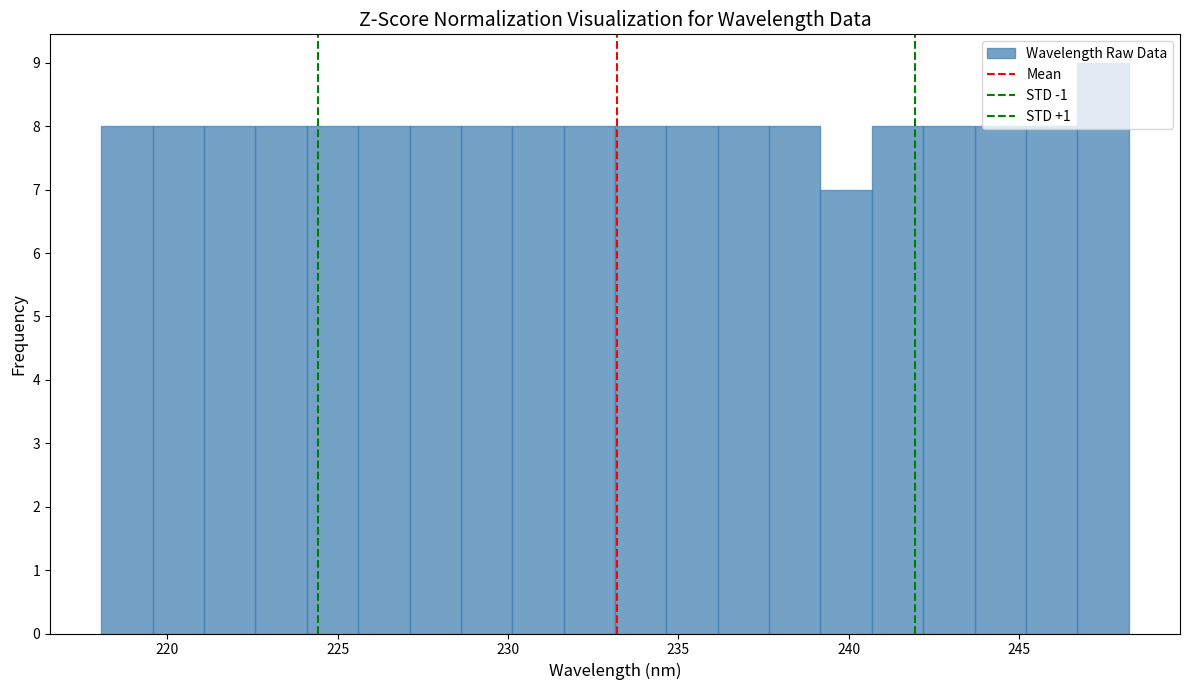

Around what value on the x-axis is the tallest bar? Give the approximate position of its centre, as read against the axis.

247.5